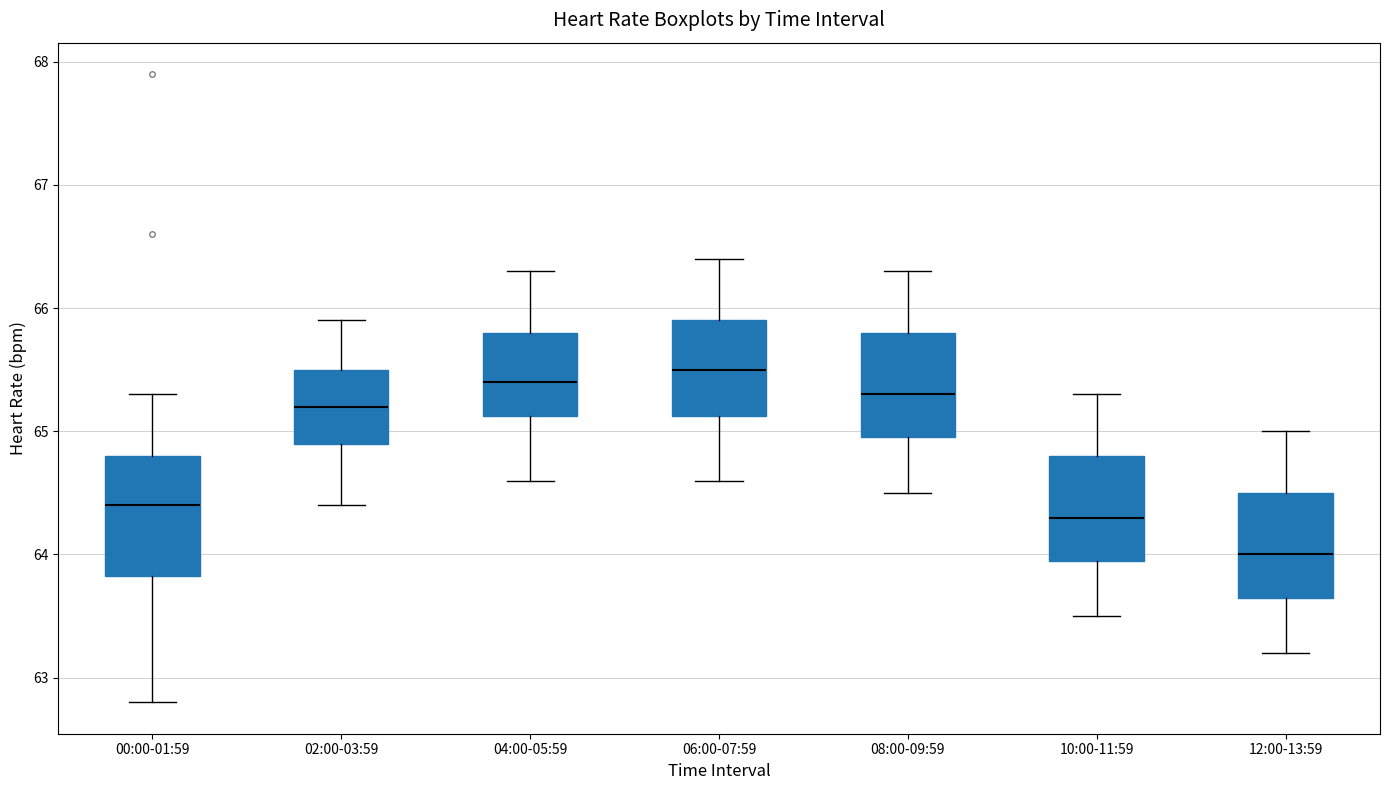

Comparing the boxes themselves (not the whiskers), which one is the tallest?

00:00-01:59